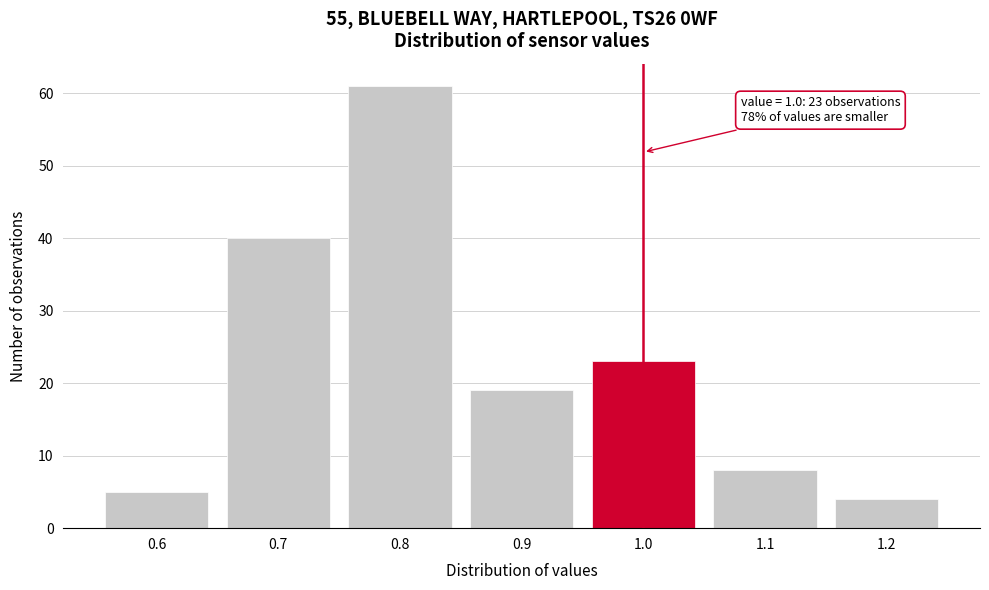

Reading left to right, transcribe all the data shown in this chart.

5	40	61	19	23	8	4